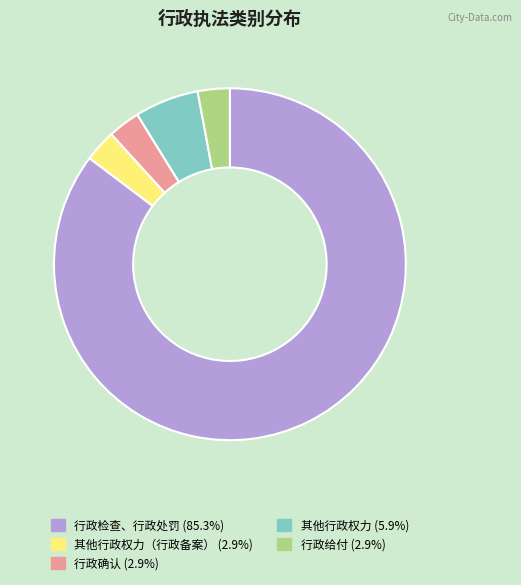

Does any single category account for the majority?

Yes